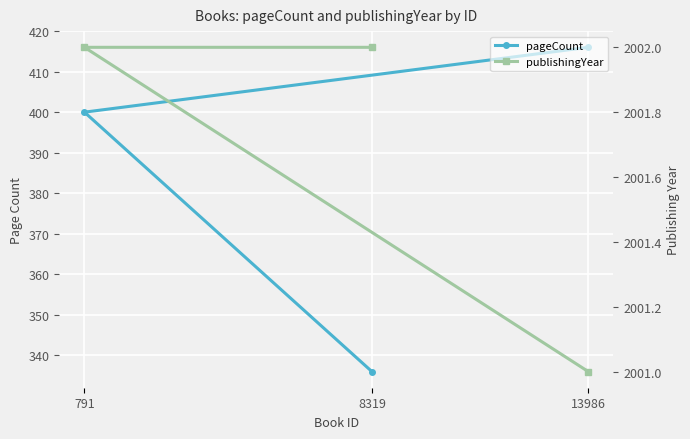

Rank the categories by publishingYear value from highest to lowest.

791, 8319, 13986